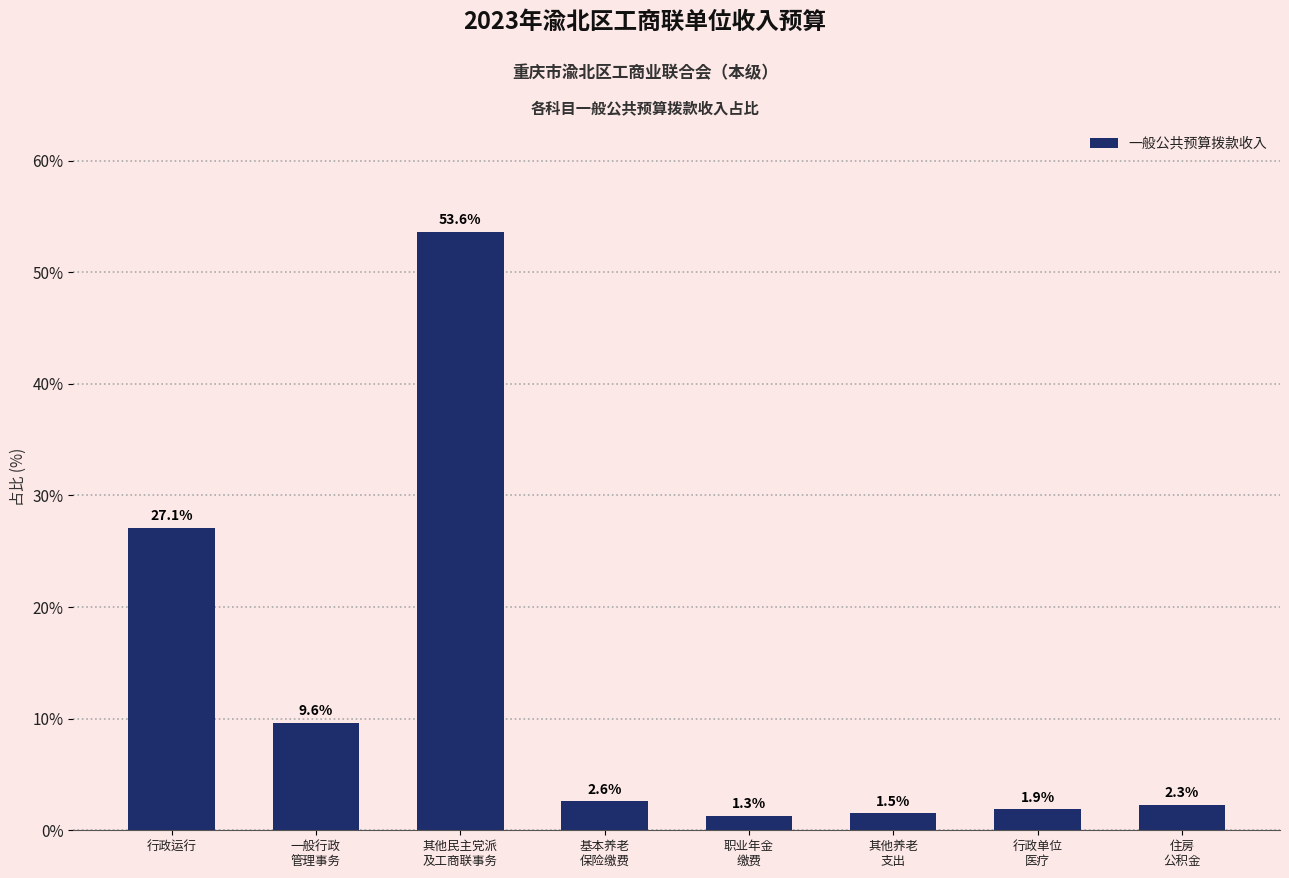

Which label corresponds to the smallest value in the chart?

职业年金
缴费